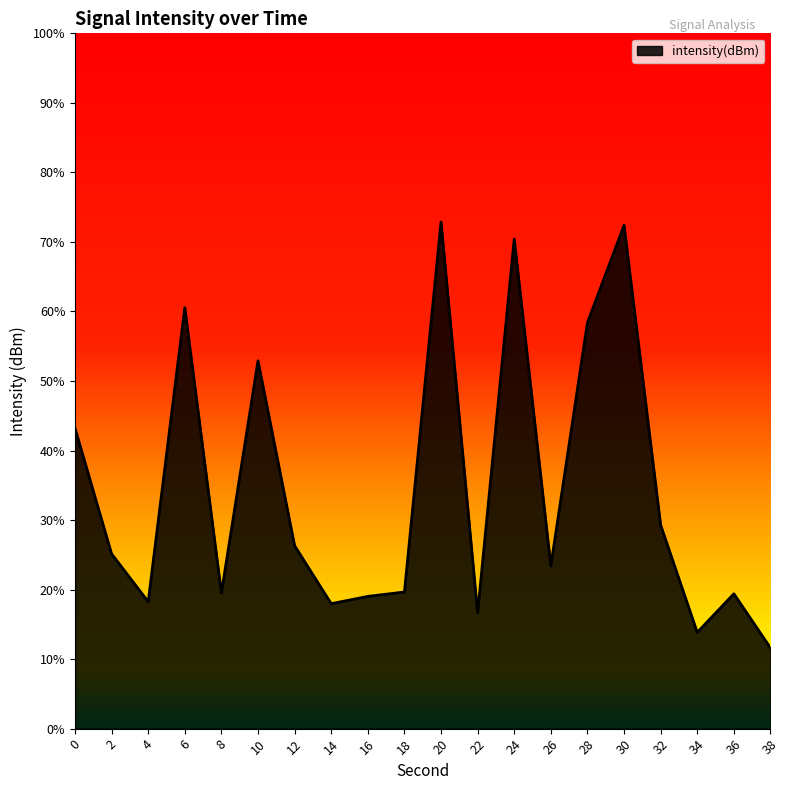

How many lines are shown in the chart?

1